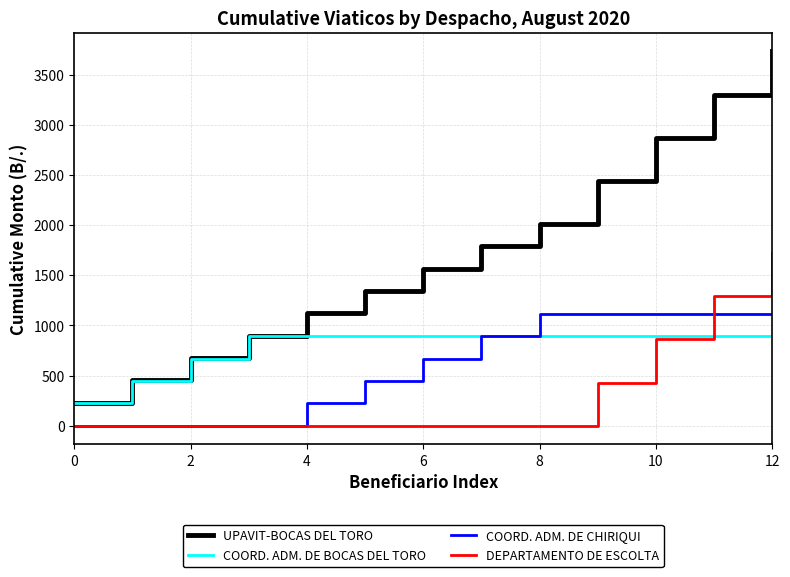

Reading left to right, list all the values displayed in this chart.

UPAVIT-BOCAS DEL TORO: 230	453	676	899	1122	1345	1568	1791	2014	2444	2874	3304	3734
COORD. ADM. DE BOCAS DEL TORO: 223	446	669	892	892	892	892	892	892	892	892	892	892
COORD. ADM. DE CHIRIQUI: 0	0	0	0	223	446	669	892	1115	1115	1115	1115	1115
DEPARTAMENTO DE ESCOLTA: 0	0	0	0	0	0	0	0	0	430	860	1290	1720